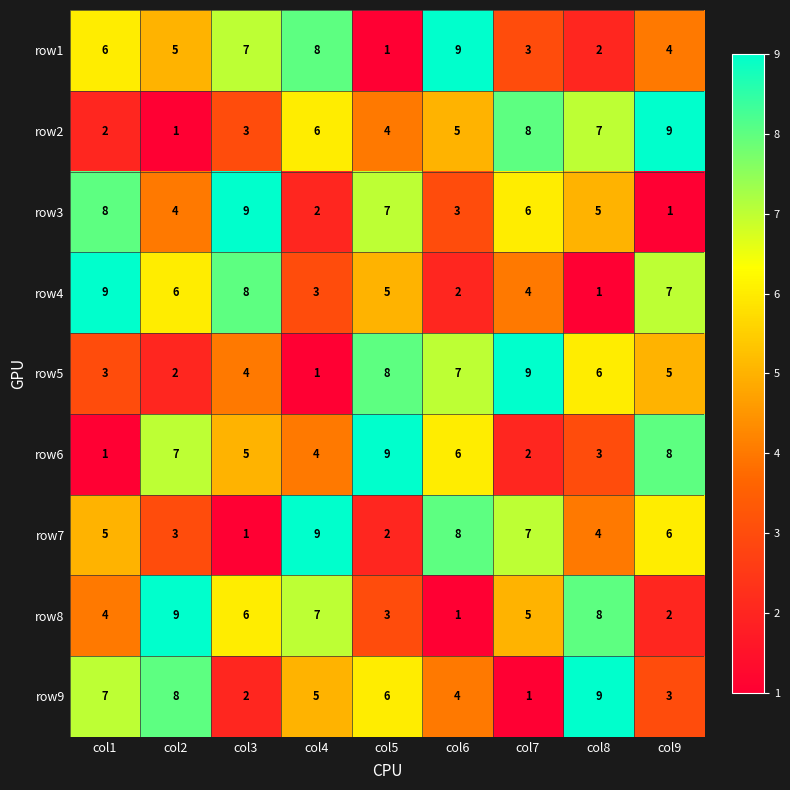

Is the value of row7 at col9 greater than the value of row9 at col6?

Yes